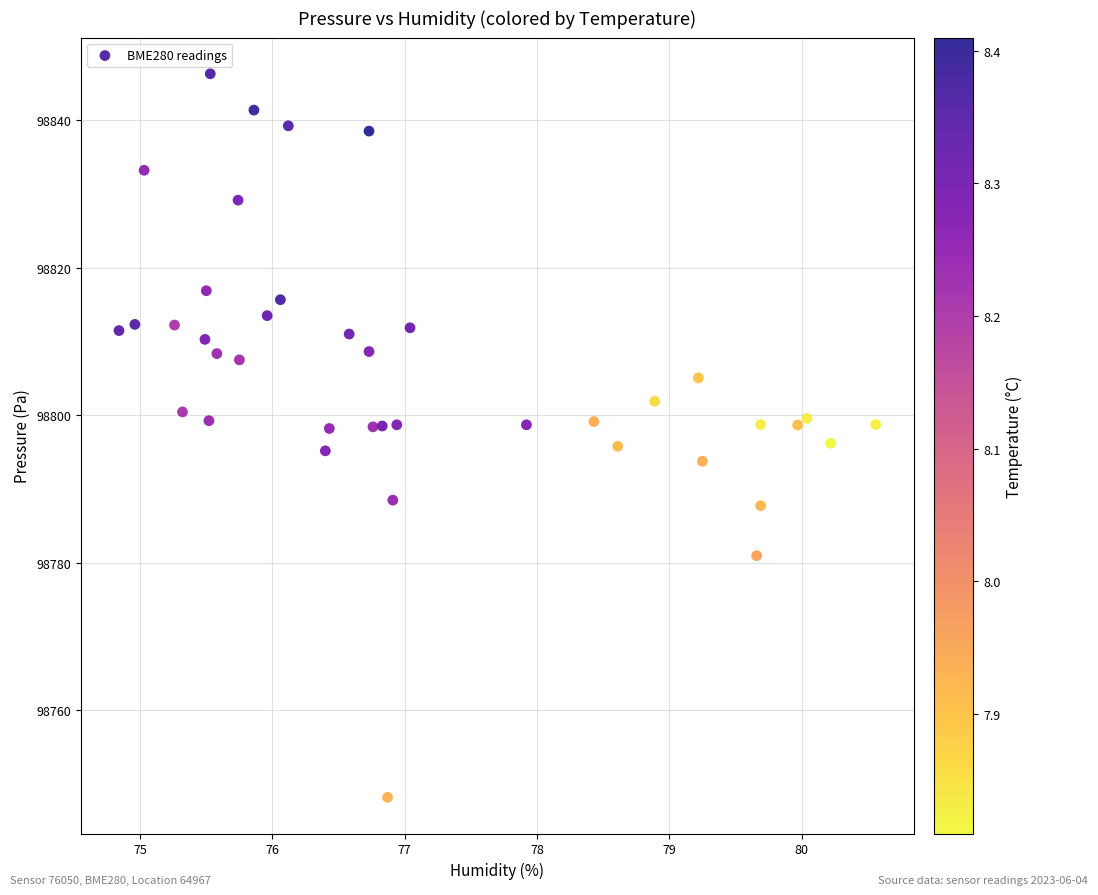

What is the range of X values (max minus min)?

5.7